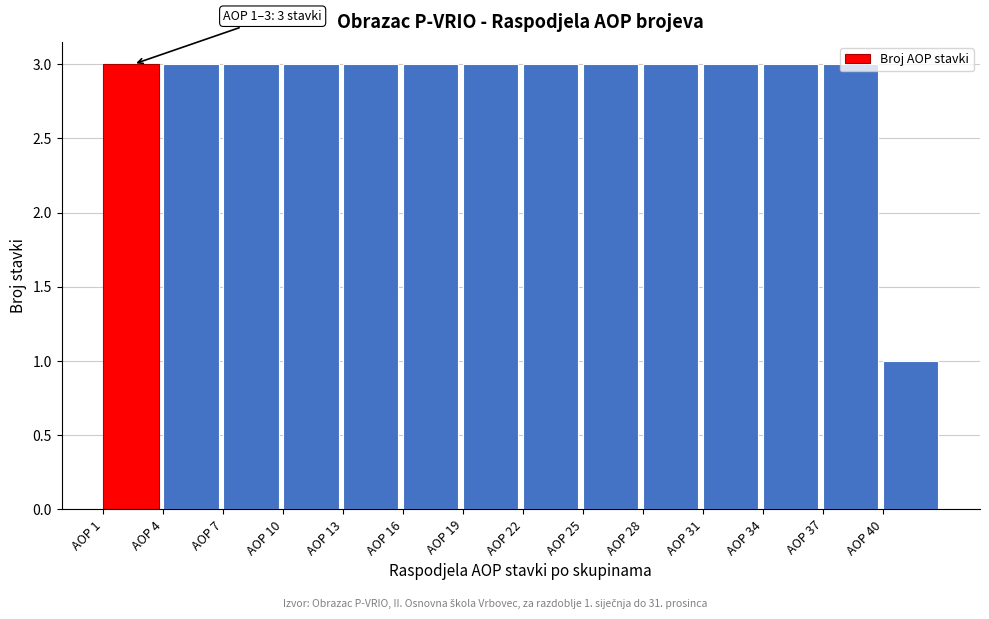

True or false: the data shows 3 at AOP 28.

True